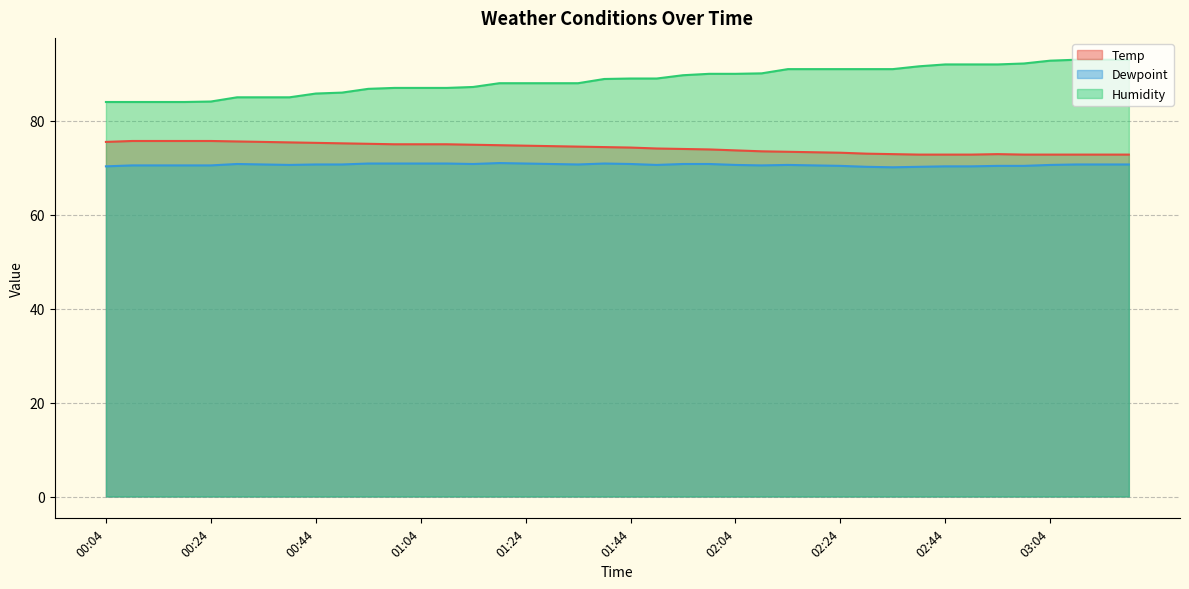

What are all the series names shown in the legend?

Temp, Dewpoint, Humidity